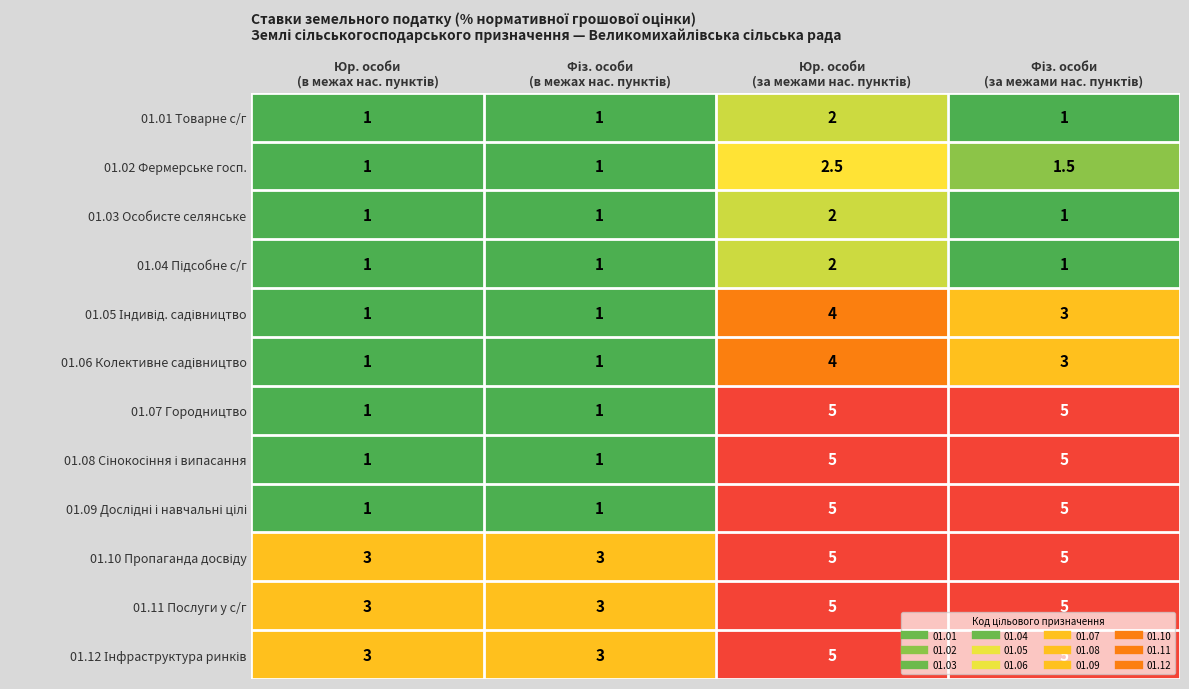

What is the average value of the 01.07 Городництво series?

3.0